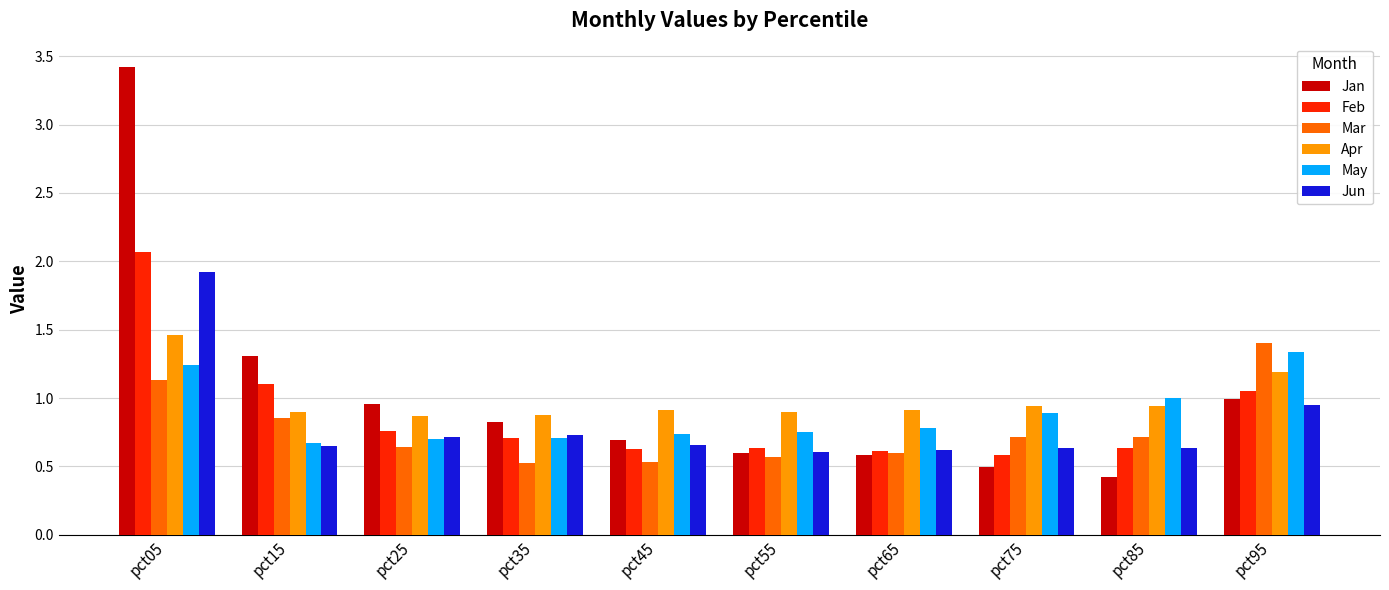

What is the total value across all series at pct25?

4.6